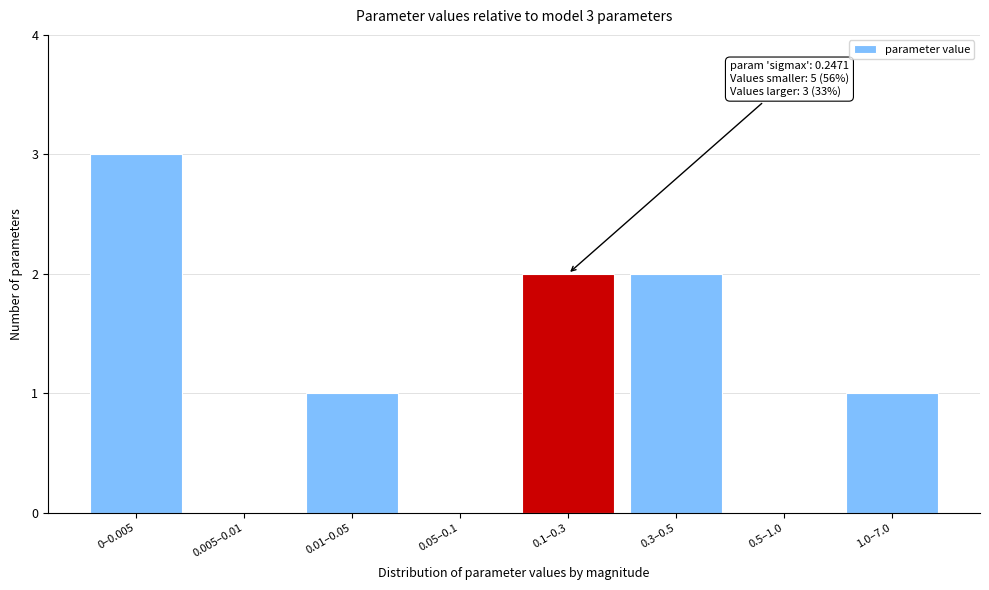

Reading left to right, transcribe all the data shown in this chart.

0–0.005=3	0.005–0.01=0	0.01–0.05=1	0.05–0.1=0	0.1–0.3=2	0.3–0.5=2	0.5–1.0=0	1.0–7.0=1